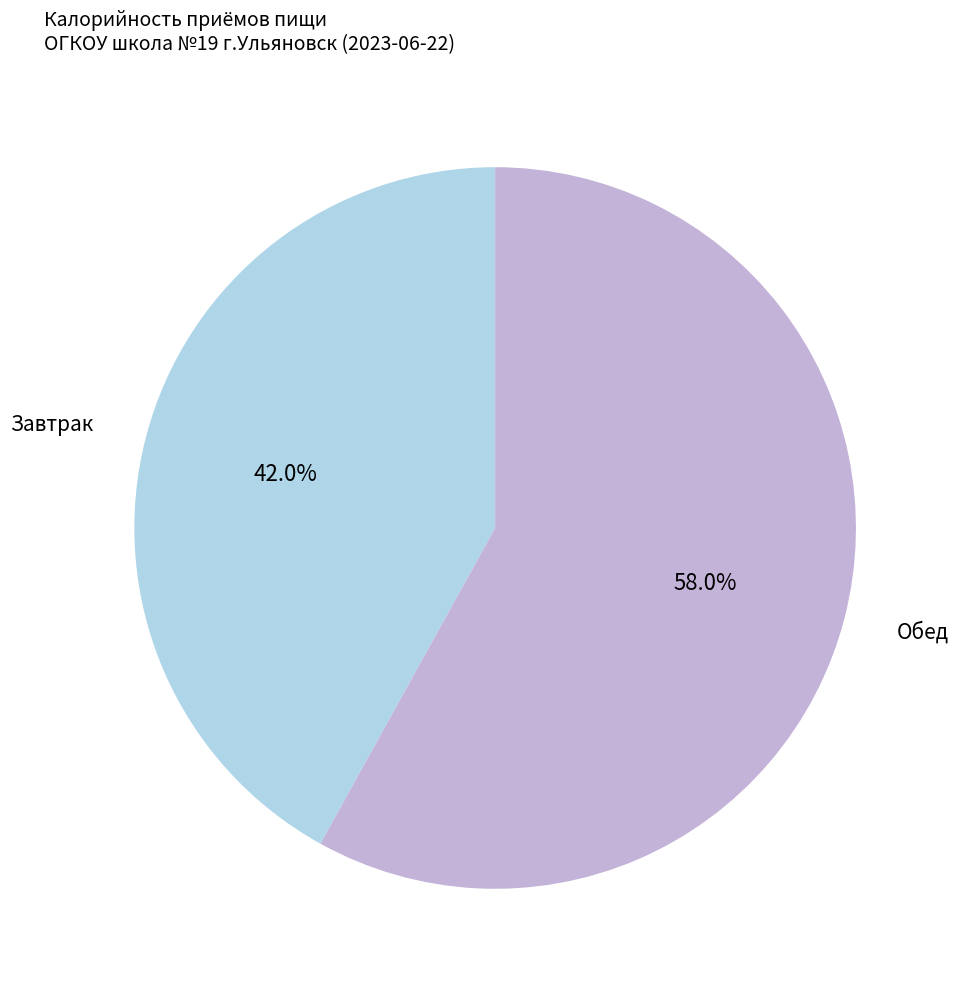

Is there any slice that represents more than half of the pie?

Yes